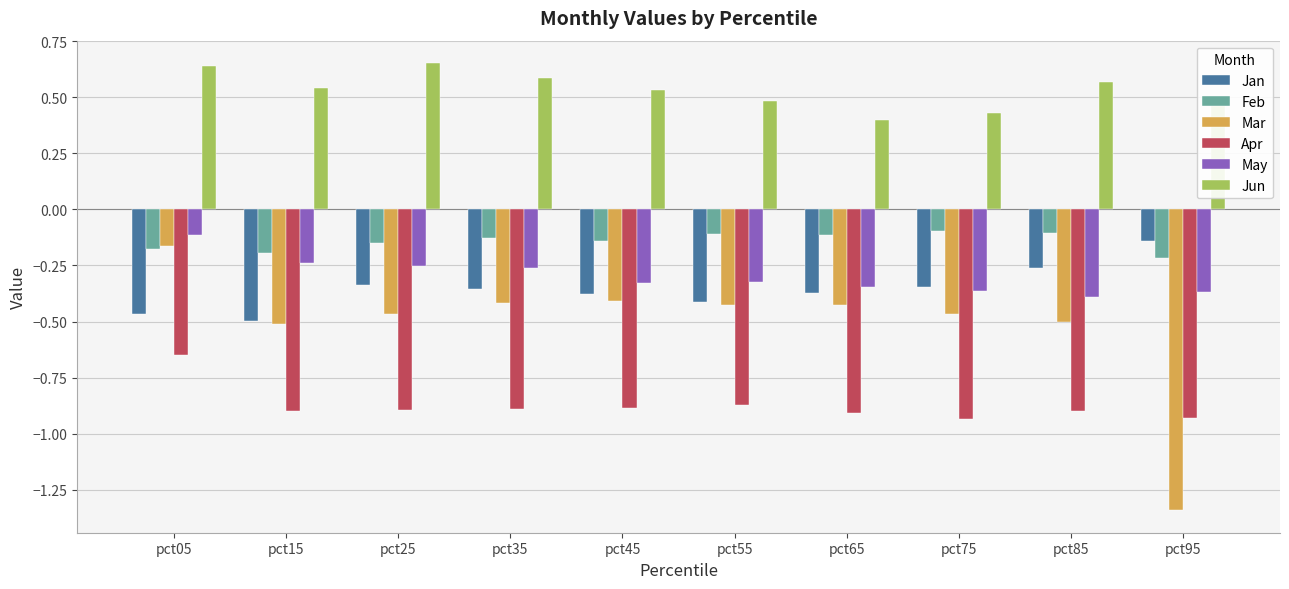

How many bars are there in total?

60